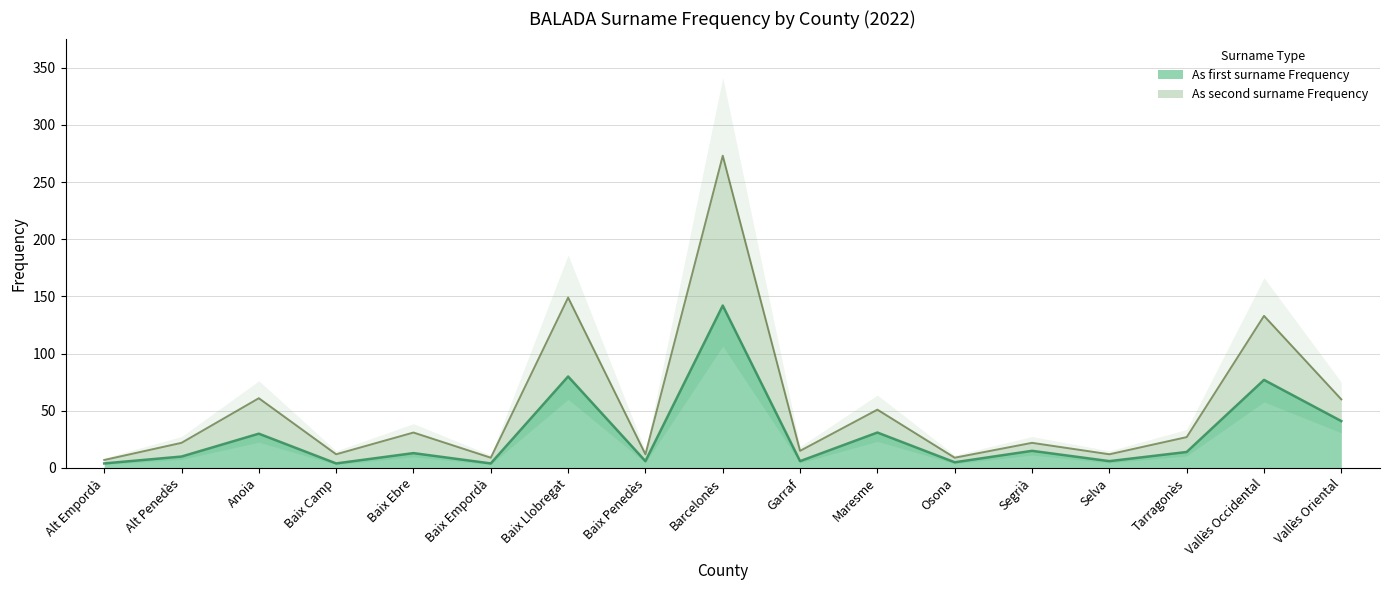

Count the number of data series in this chart.

2